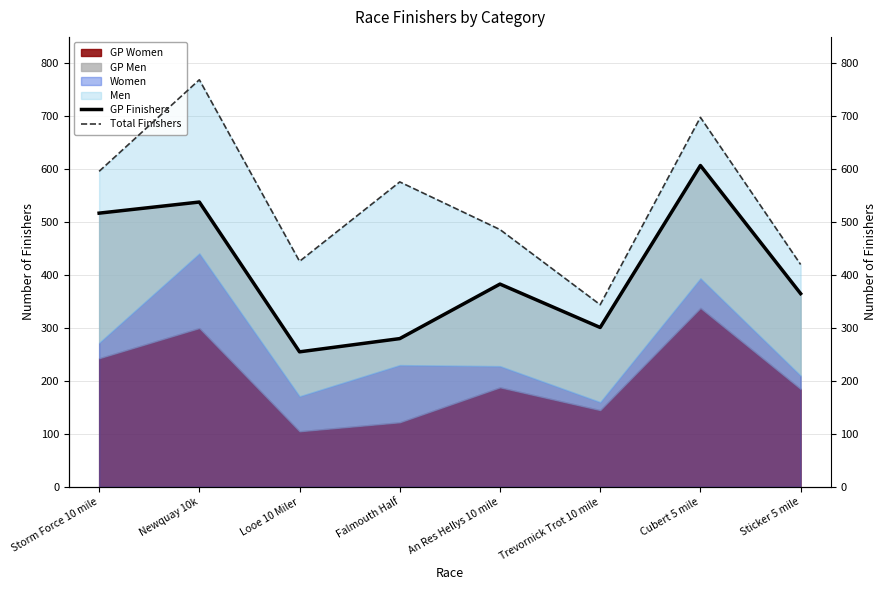

Which category has the lowest value in the Total Finishers series?

Trevornick Trot 10 mile